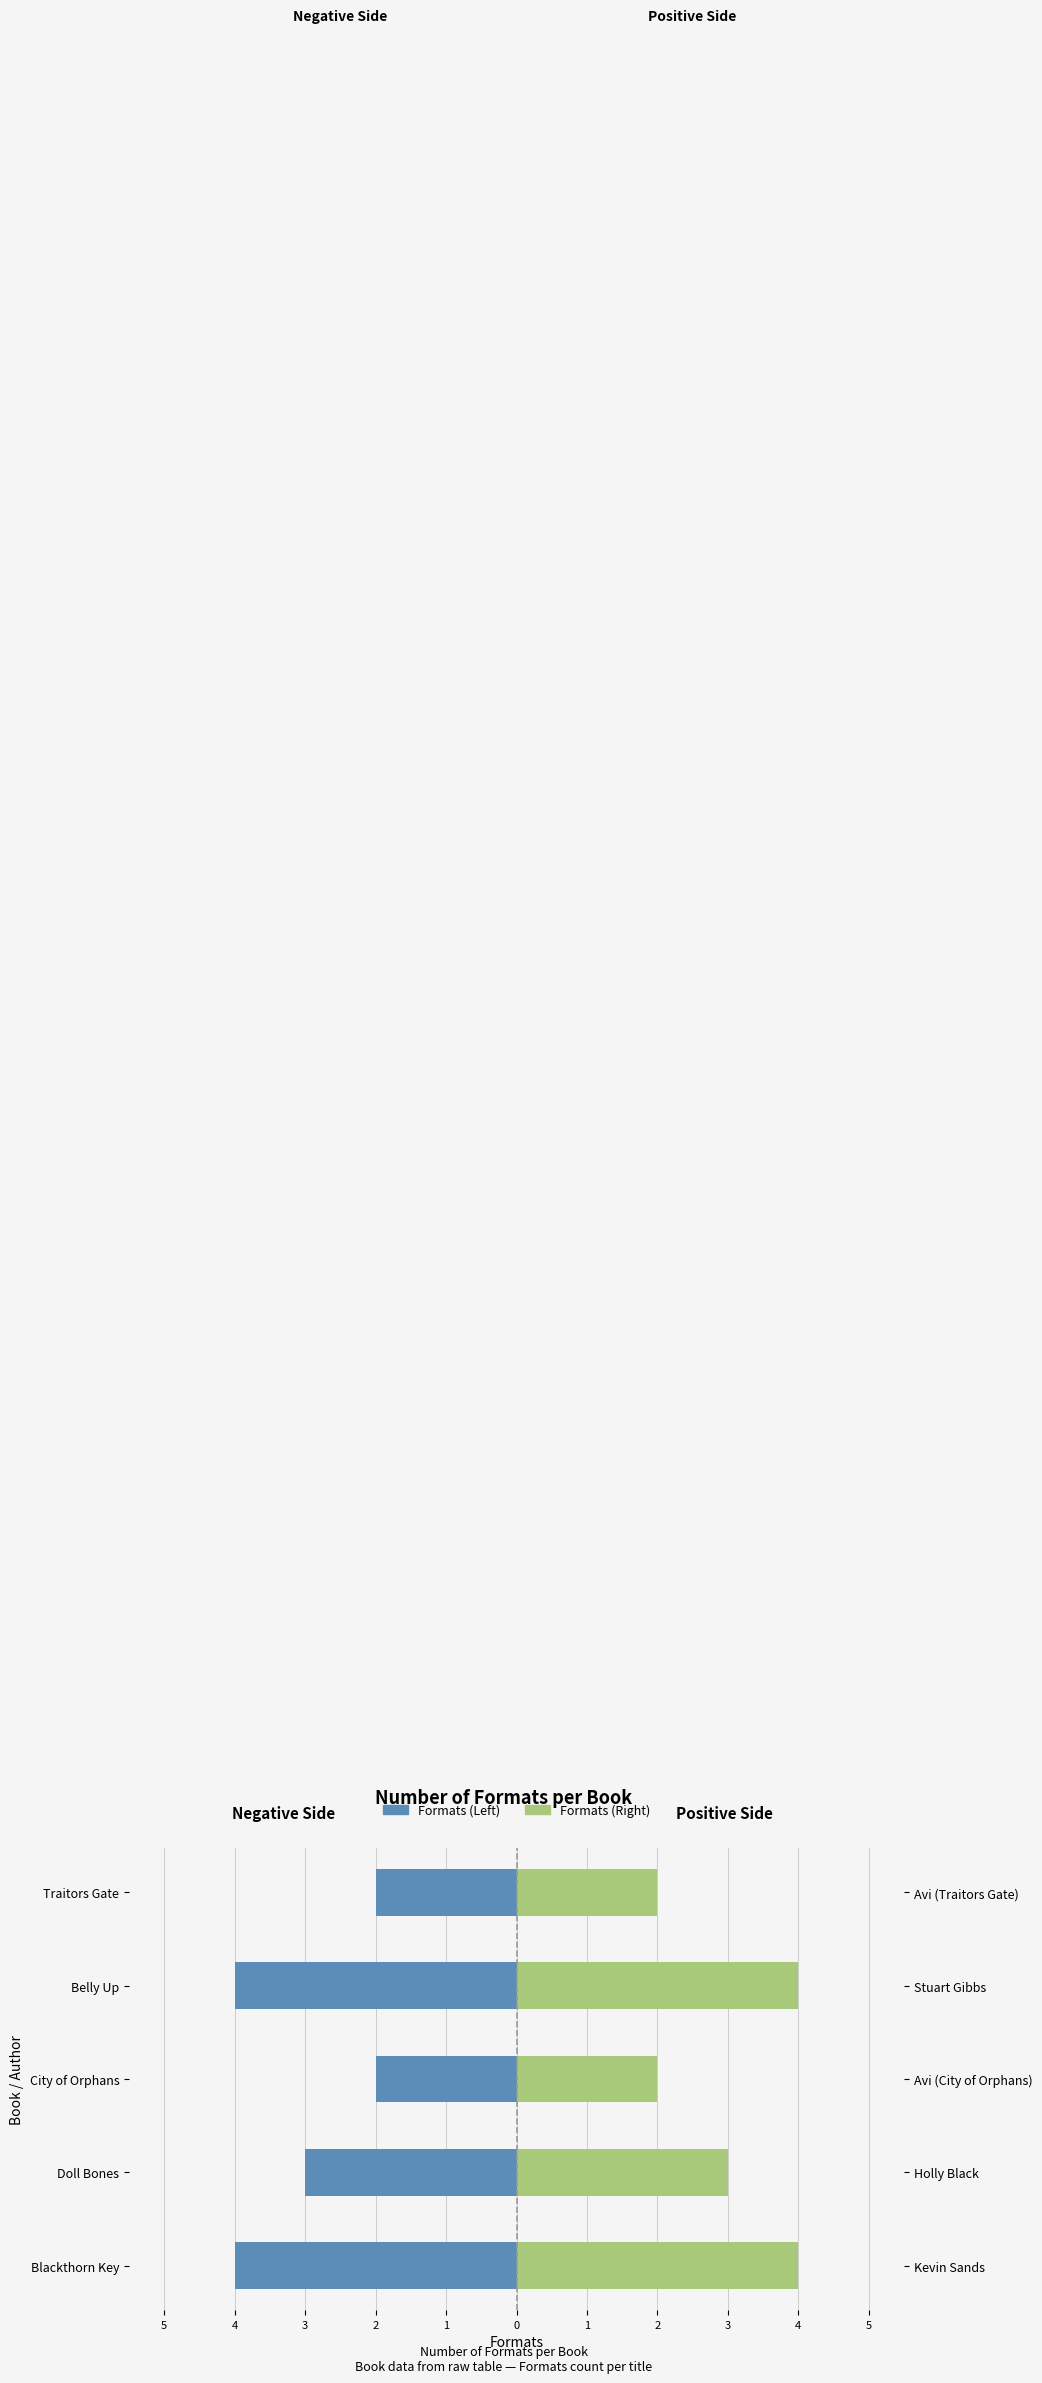

How many groups of bars are there?

5